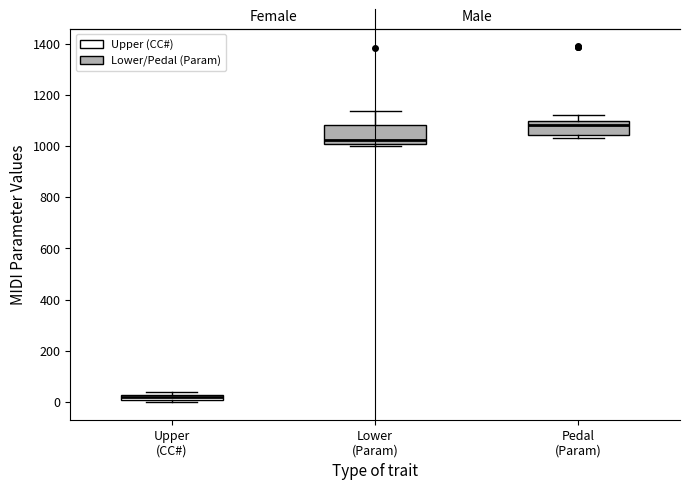

Where does the median line of the box for Pedal (Param) sit on the y-axis? The values are not printed on the chart, so give them approximately, as read against the axis.

1080